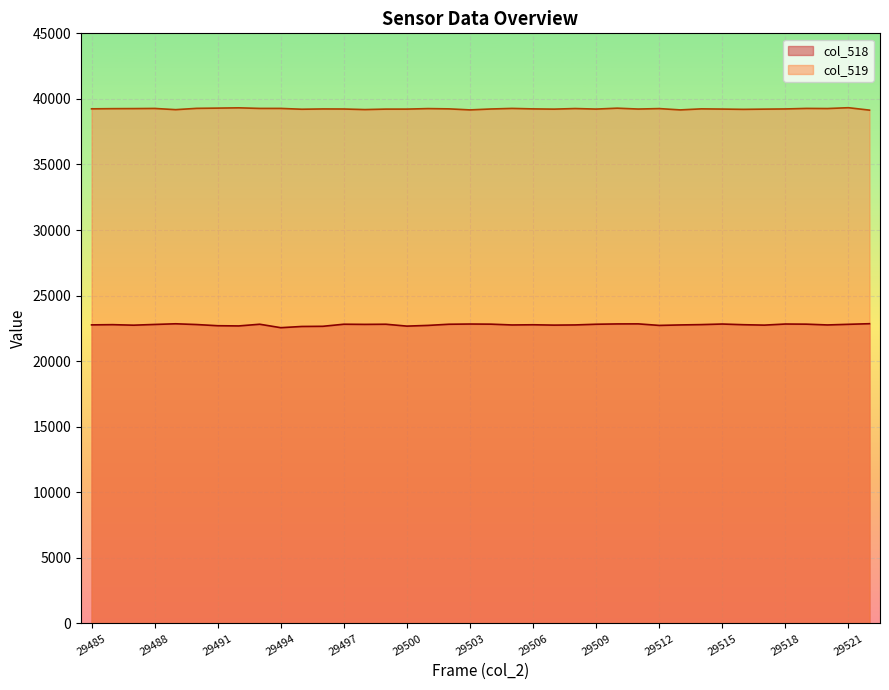

How many lines are shown in the chart?

2